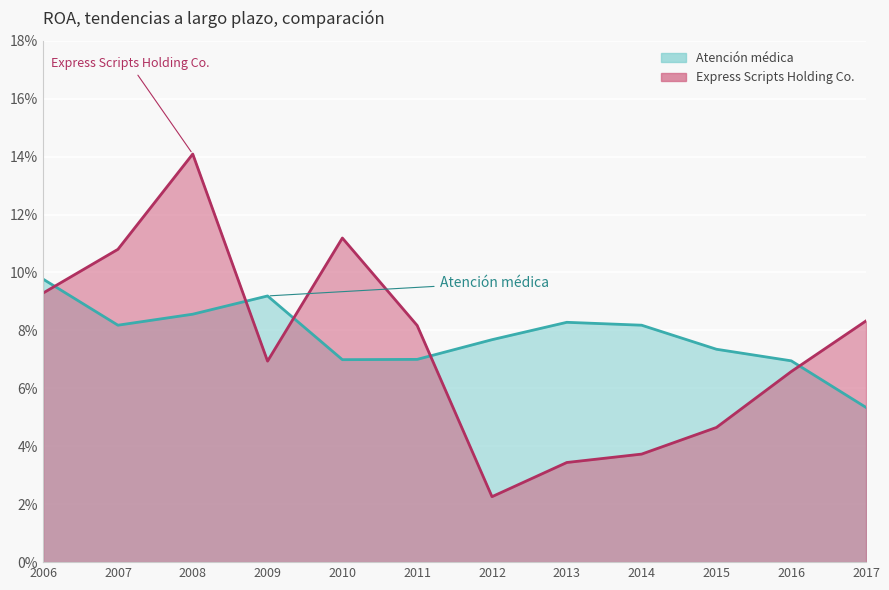

In Atención médica, how many points are lower than both neighbors (excluding endpoints)?

2